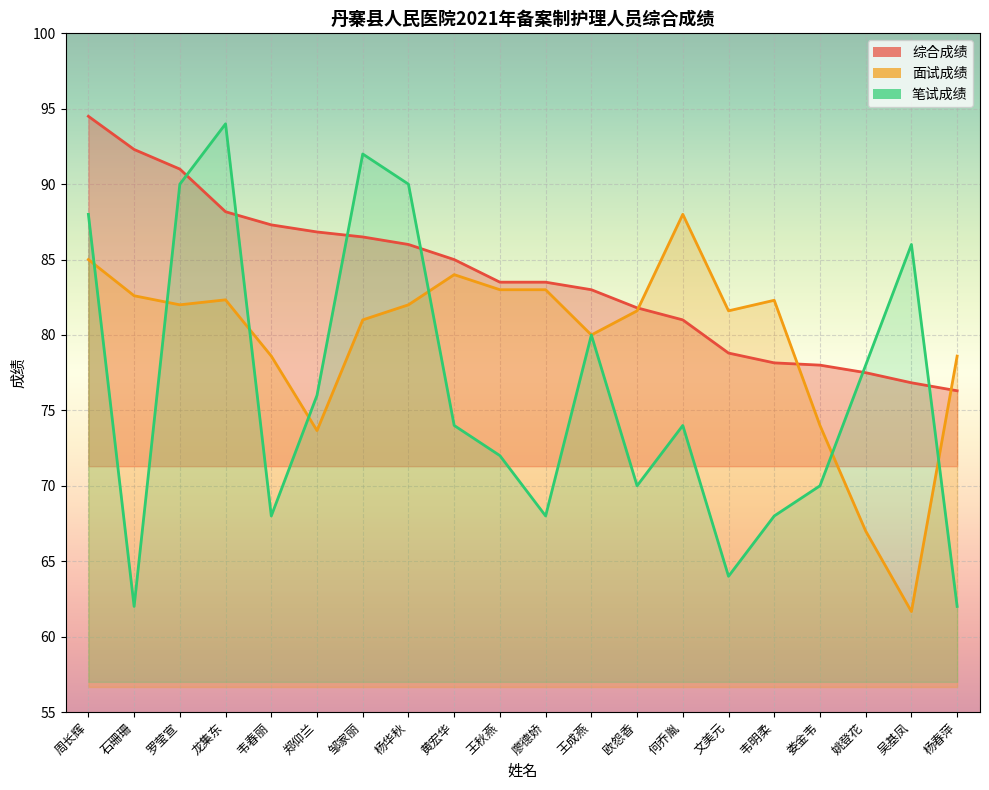

At which label does 笔试成绩 reach its minimum?

石珊珊